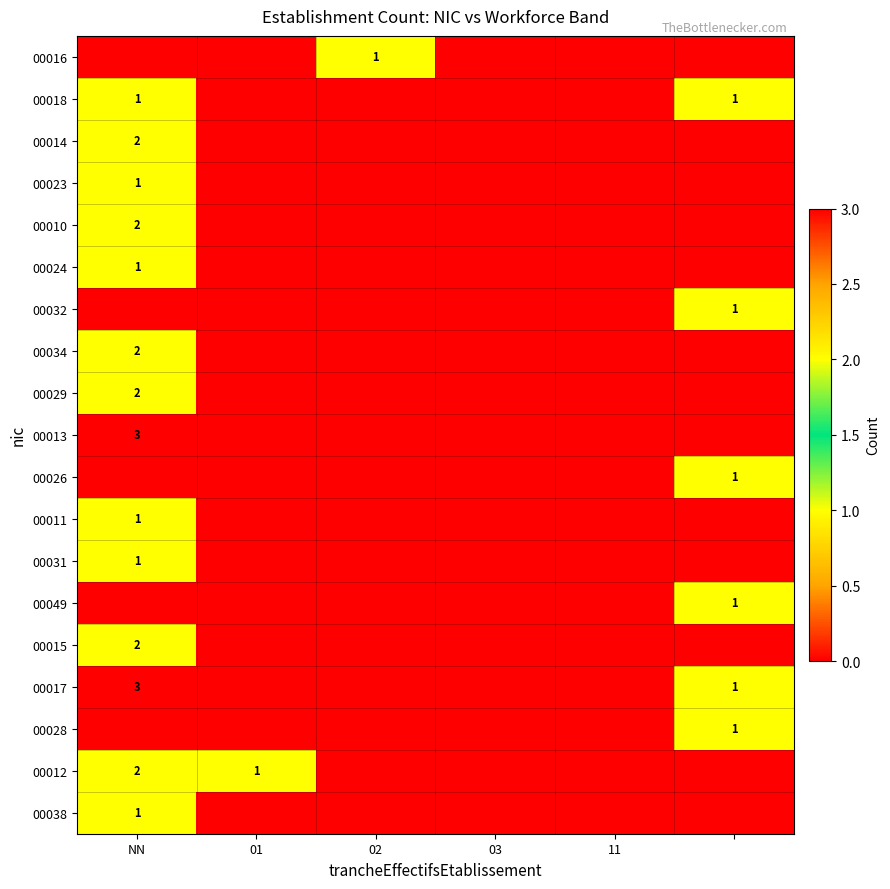

The value of 00038 at NN is 0. True or false?

False